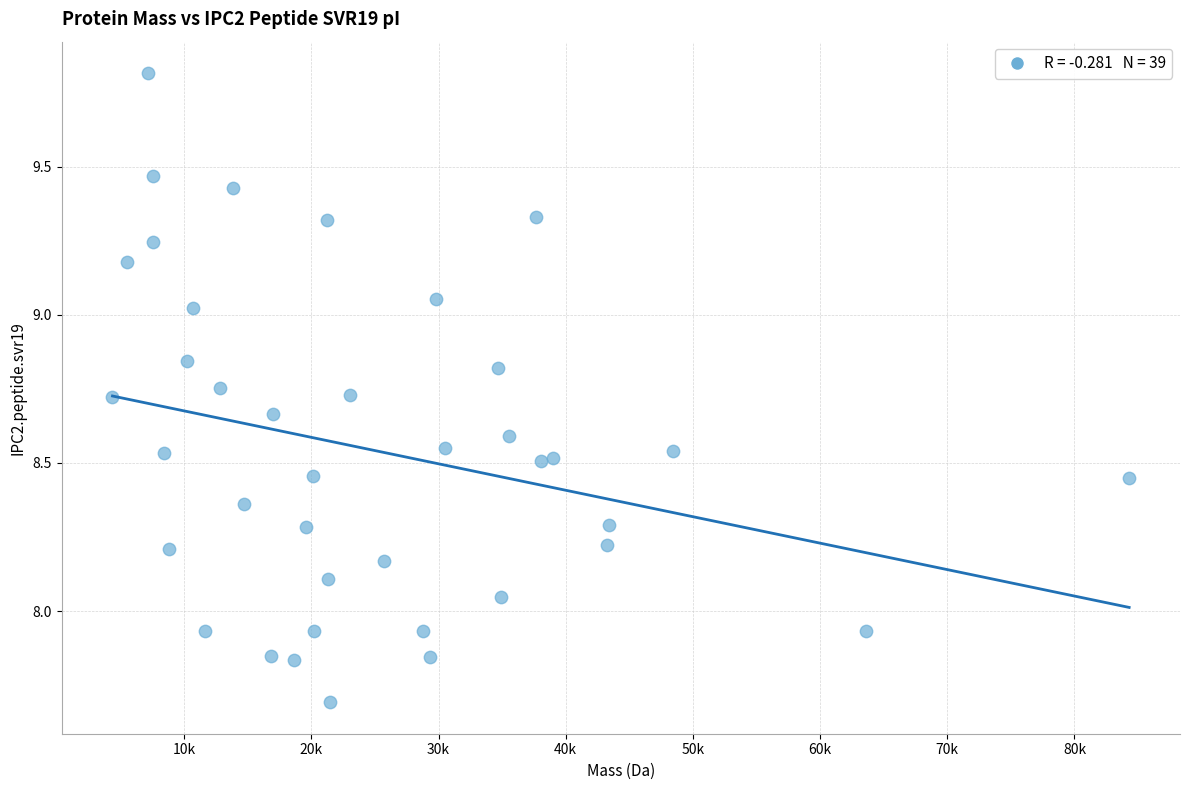

What is the range of X values (max minus min)?

79934.9